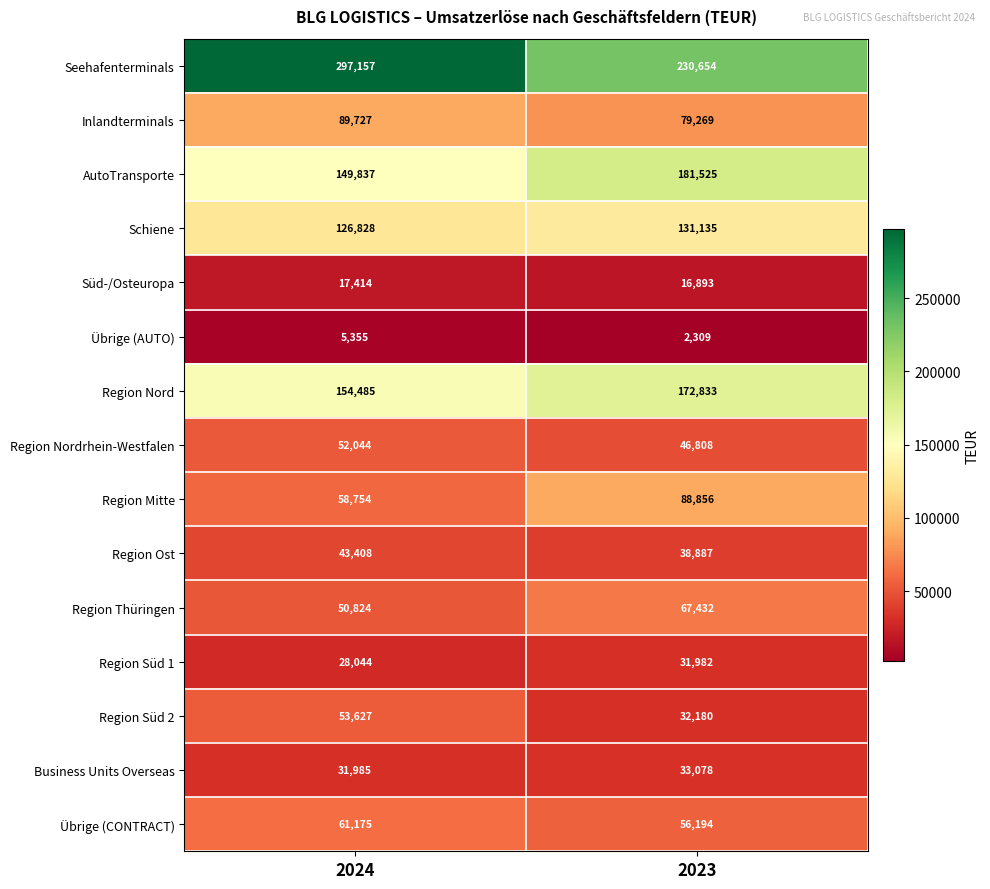

Reading left to right, list all the values displayed in this chart.

Seehafenterminals: 297157	230654
Inlandterminals: 89727	79269
AutoTransporte: 149837	181525
Schiene: 126828	131135
Süd-/Osteuropa: 17414	16893
Übrige (AUTO): 5355	2309
Region Nord: 154485	172833
Region Nordrhein-Westfalen: 52044	46808
Region Mitte: 58754	88856
Region Ost: 43408	38887
Region Thüringen: 50824	67432
Region Süd 1: 28044	31982
Region Süd 2: 53627	32180
Business Units Overseas: 31985	33078
Übrige (CONTRACT): 61175	56194